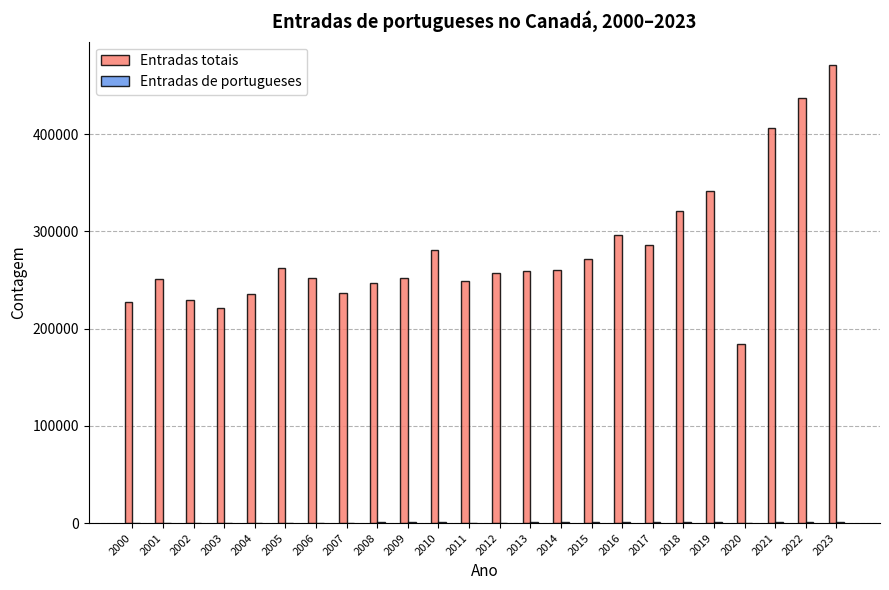

At which category is the sum across all series the highest?

2023